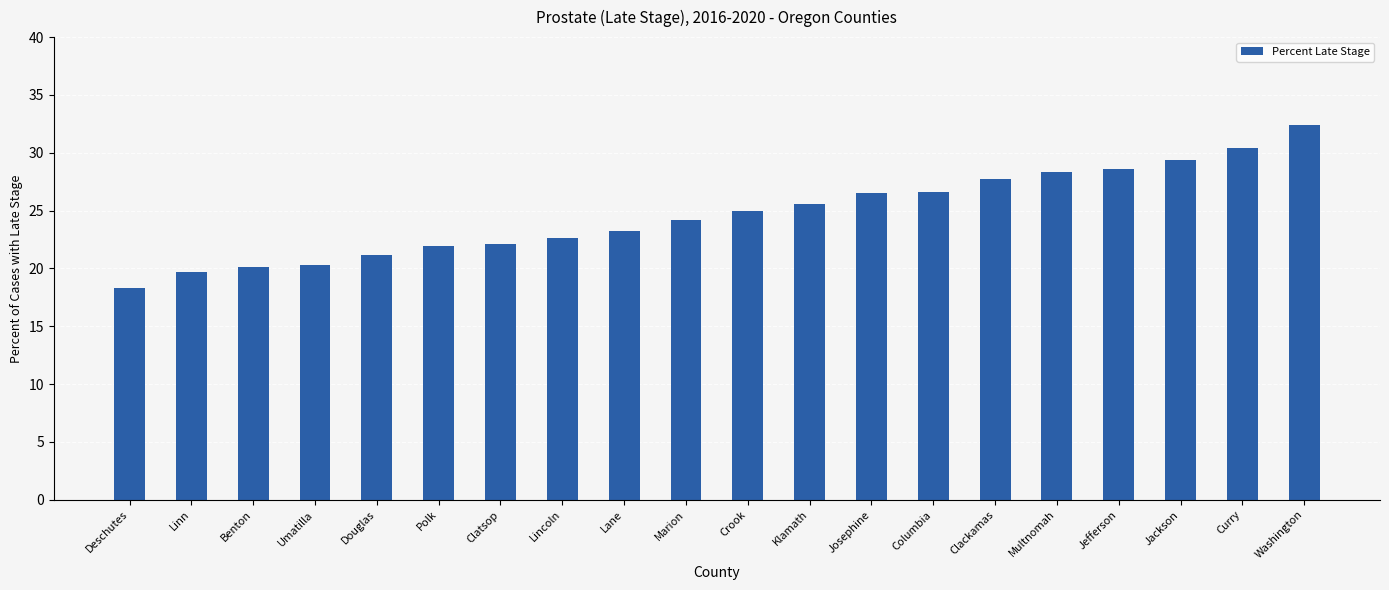

Is it true that the value at Clatsop is 38.2?

False